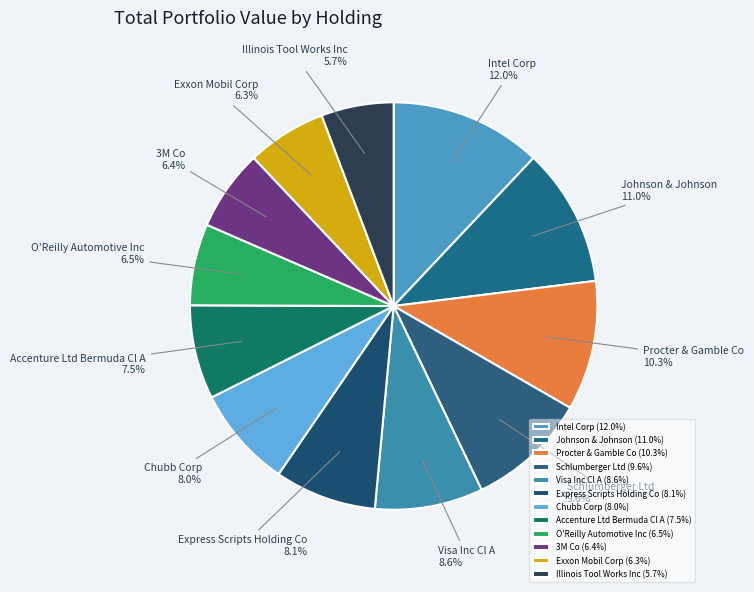

Count the number of slices in the pie.

12